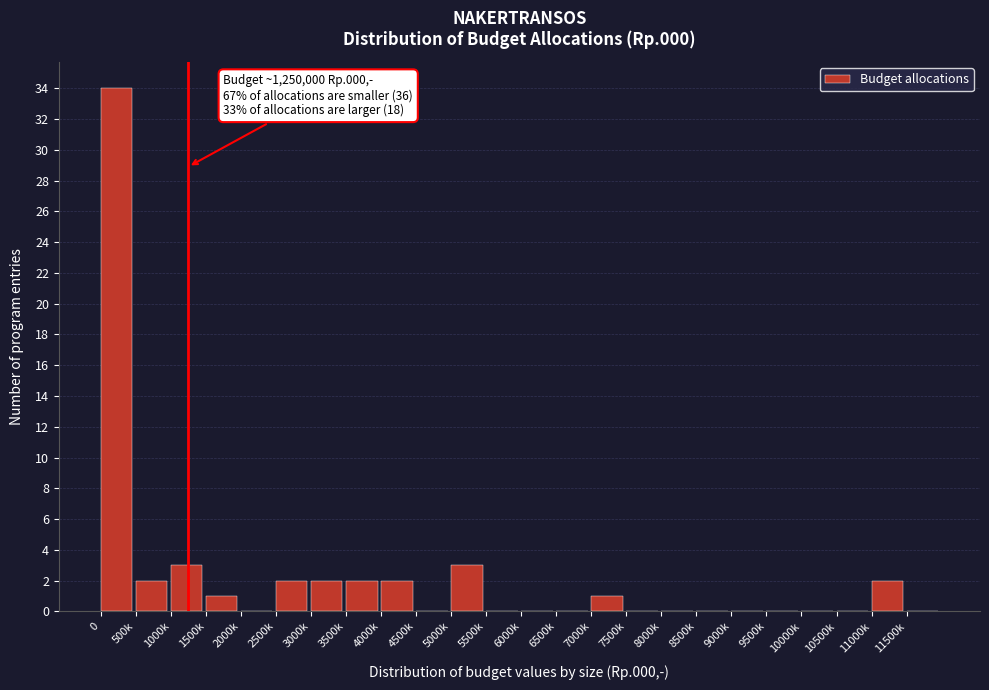

Reading right to left, list all the values displayed in this chart.

11500k=0	11000k=2	10500k=0	10000k=0	9500k=0	9000k=0	8500k=0	8000k=0	7500k=0	7000k=1	6500k=0	6000k=0	5500k=0	5000k=3	4500k=0	4000k=2	3500k=2	3000k=2	2500k=2	2000k=0	1500k=1	1000k=3	500k=2	0=34